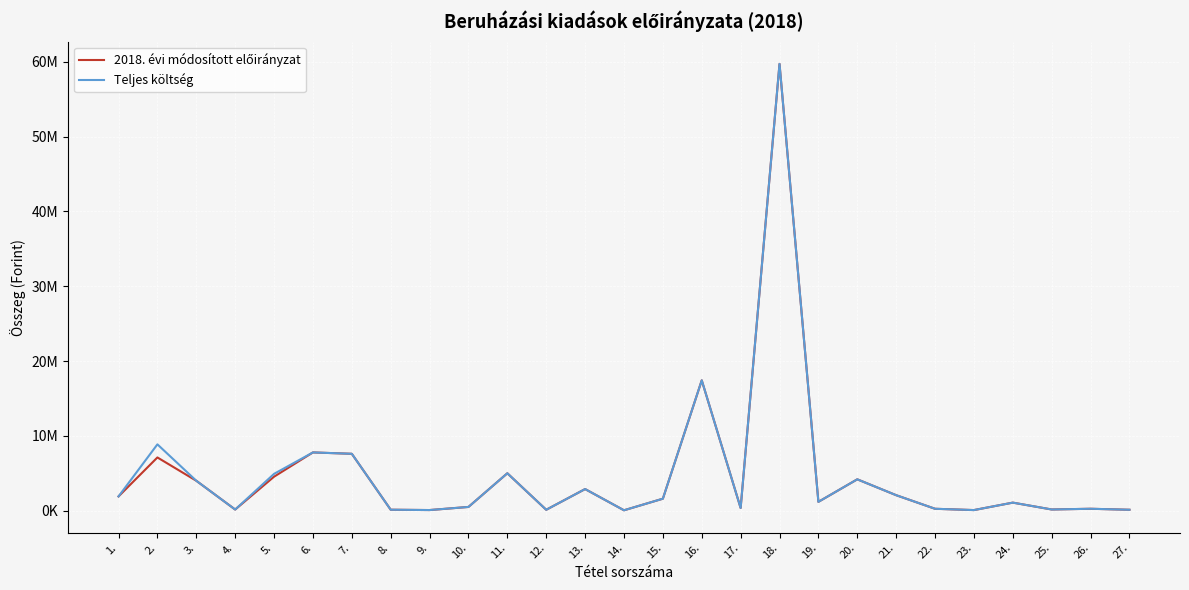

At which label is Teljes költség closest to 29885692?

16.